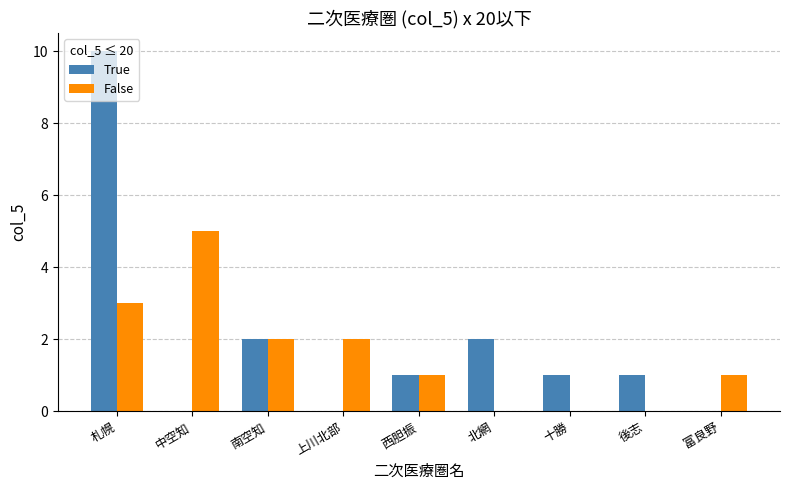

Between 中空知 and 西胆振, which series saw the biggest shift?

False